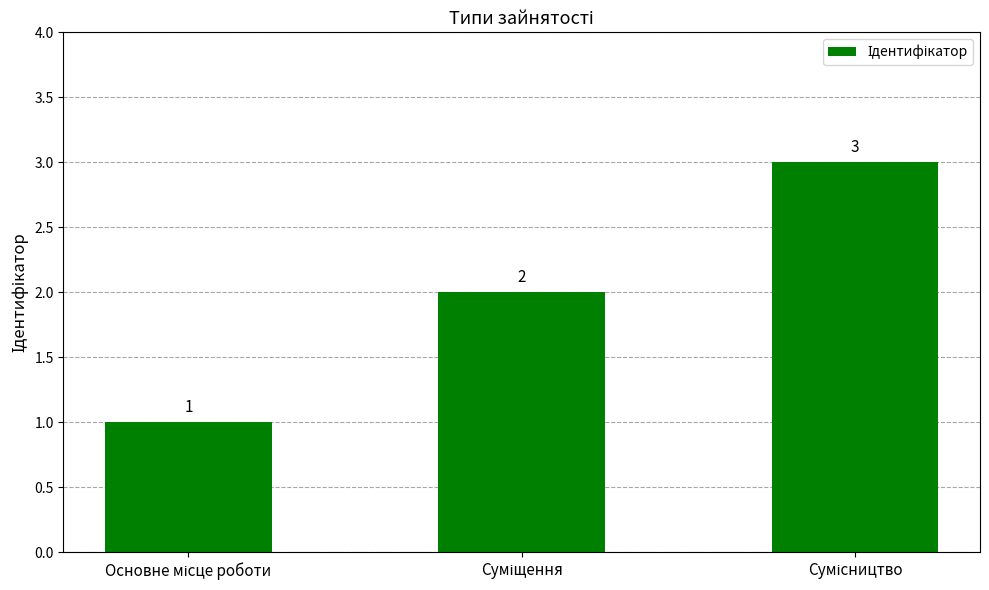

What is the value of the 3rd bar from the left?

3